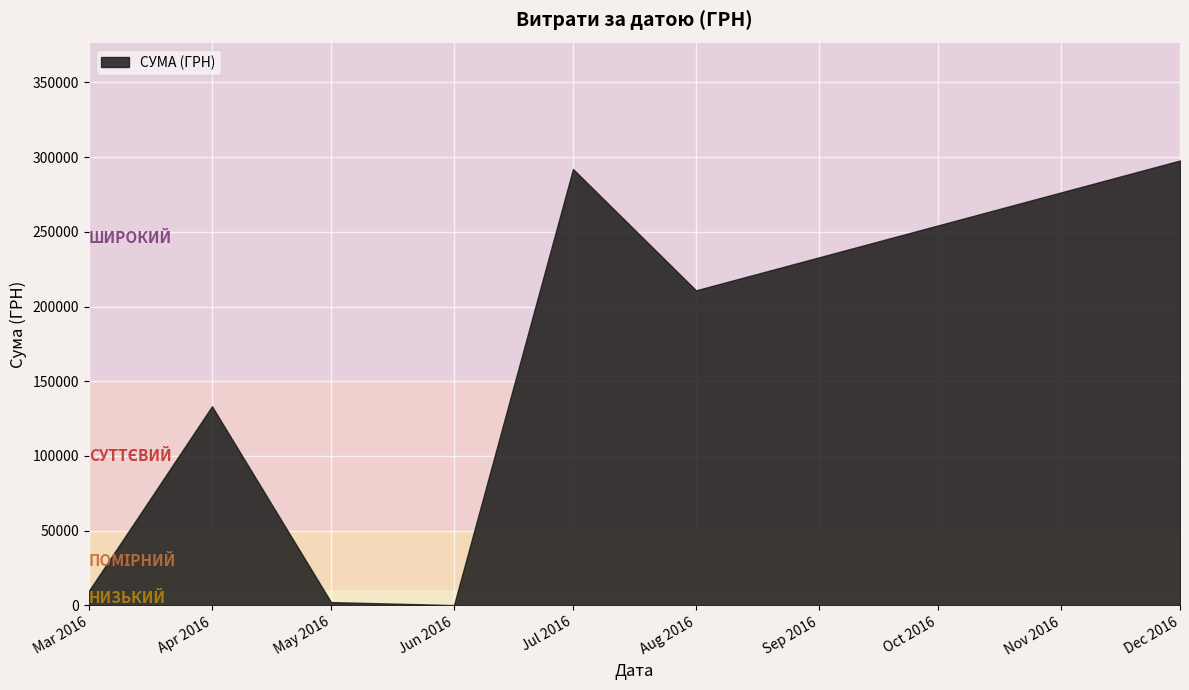

What is the difference between the second highest and second lowest values?

289871.9